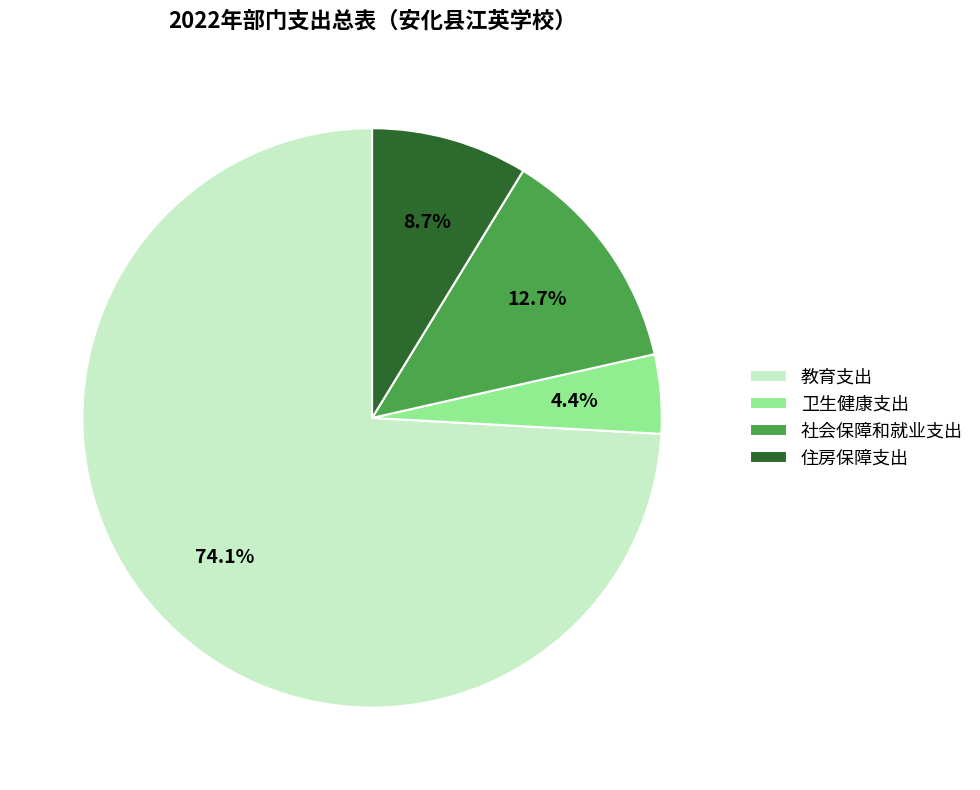

Between 卫生健康支出 and 社会保障和就业支出, which is larger?

社会保障和就业支出